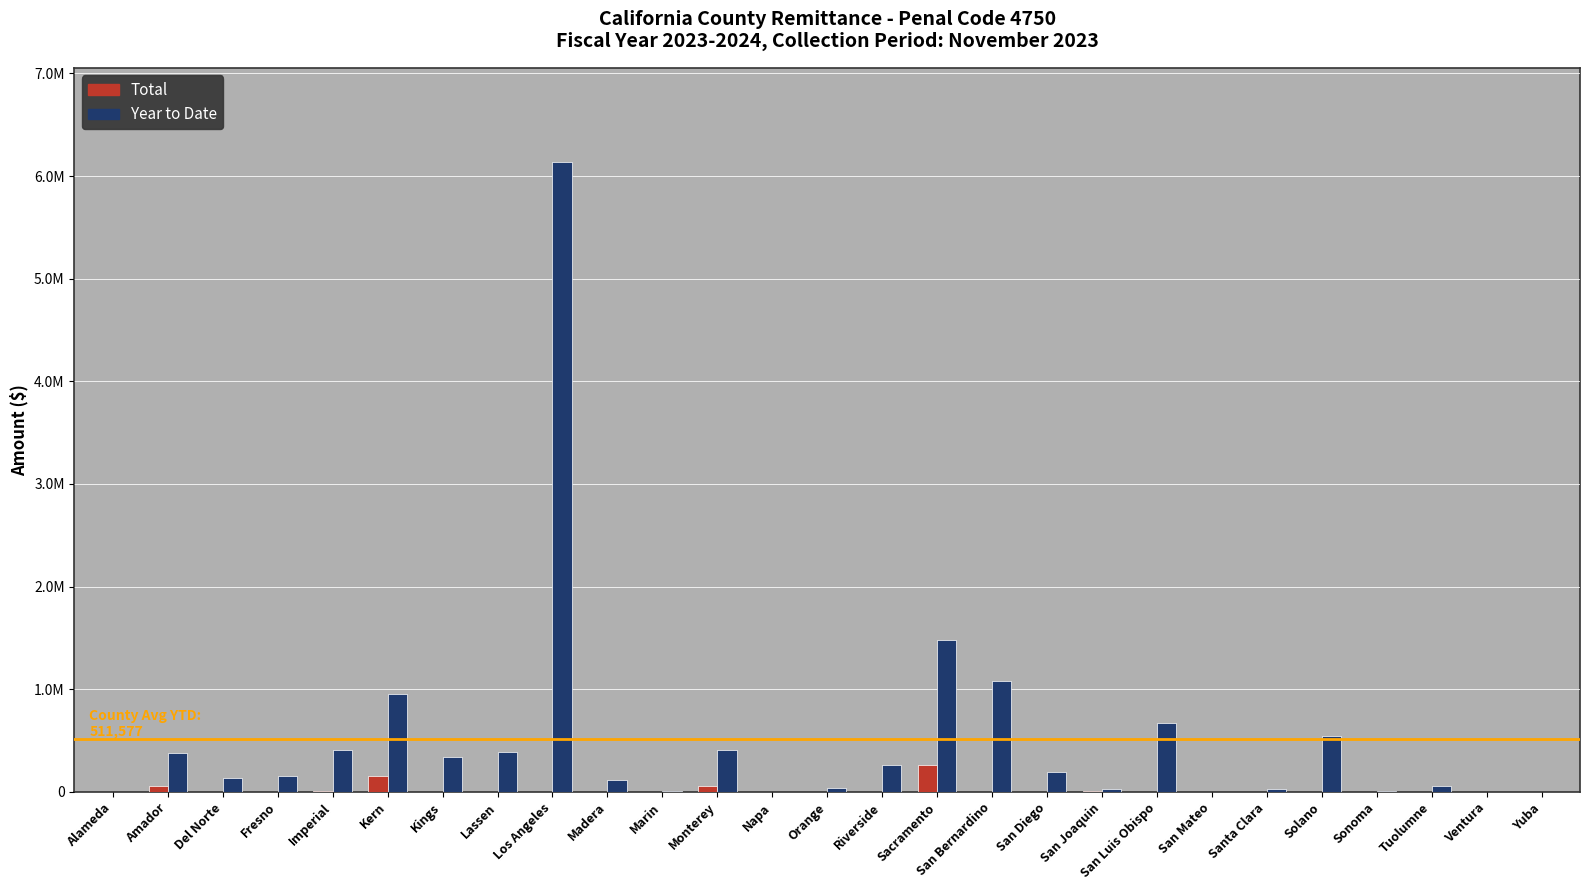

Which series has the largest total across all categories?

Year to Date